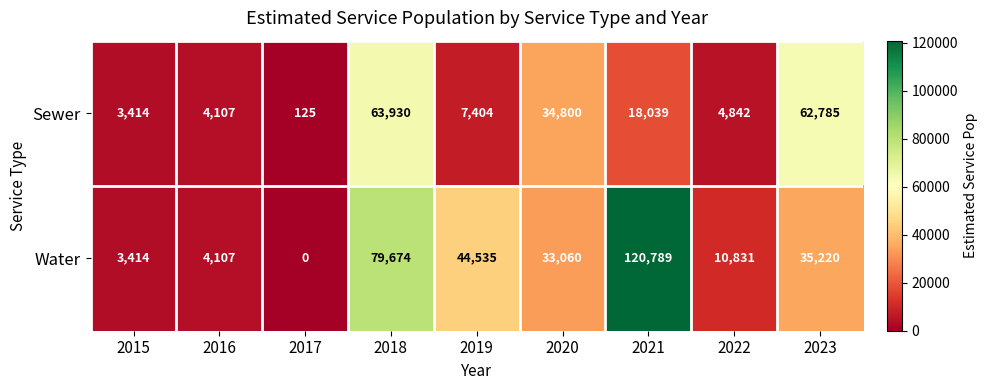

What is the difference between the highest and lowest values at 2021?

102750